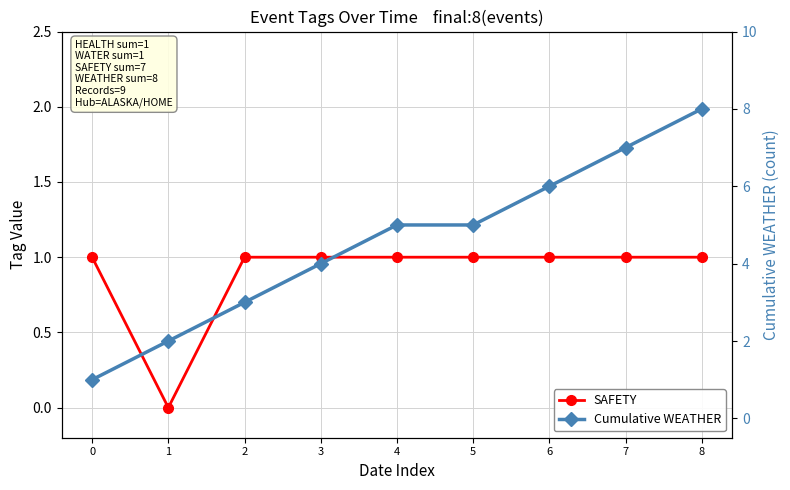

True or false: SAFETY and Cumulative WEATHER intersect in this chart.

False